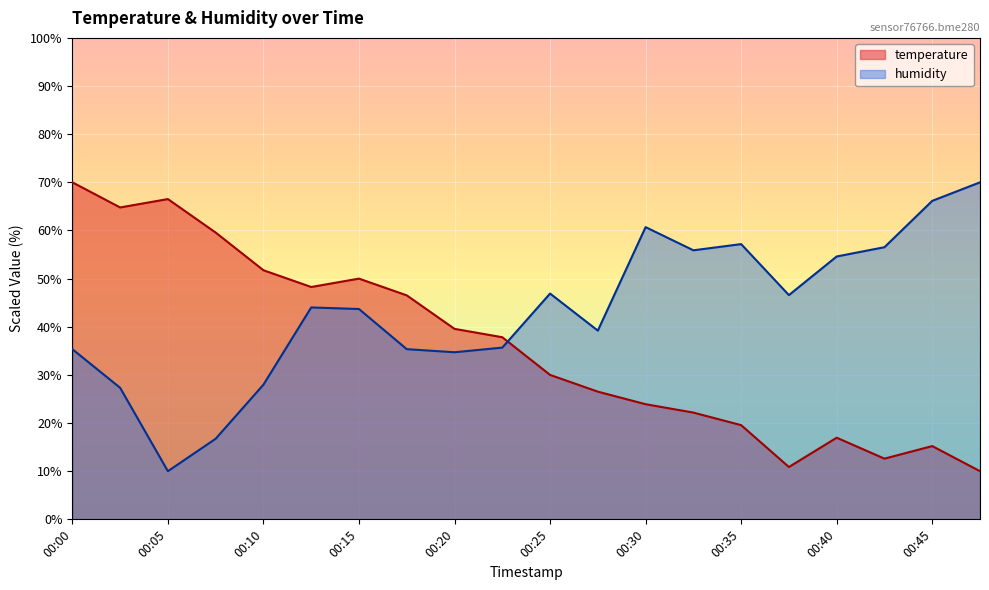

Which has a higher value, 00:10 or 00:23?

00:10